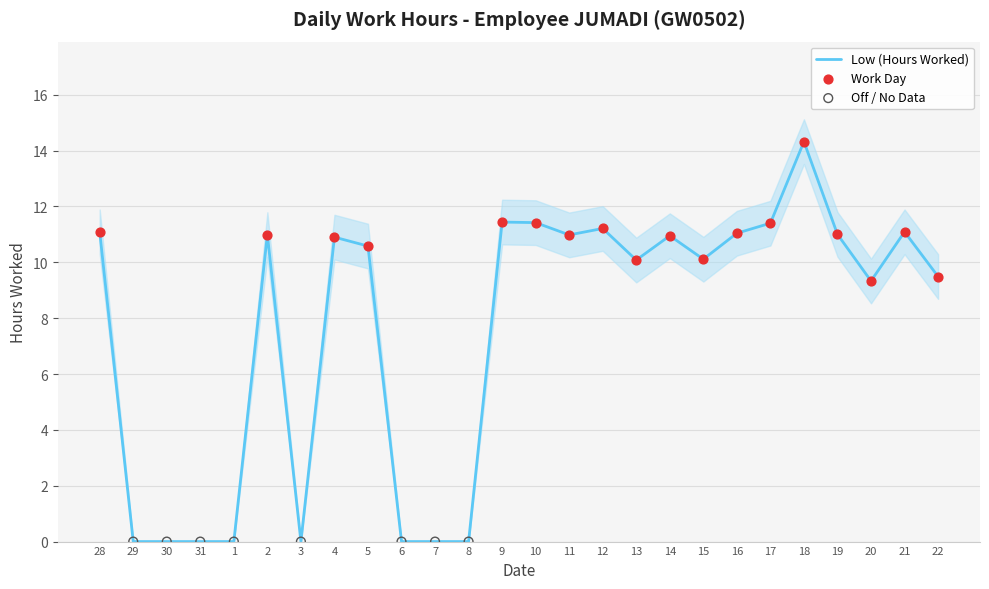

What is the ratio of the value at 21 to the value at 11?

1.0